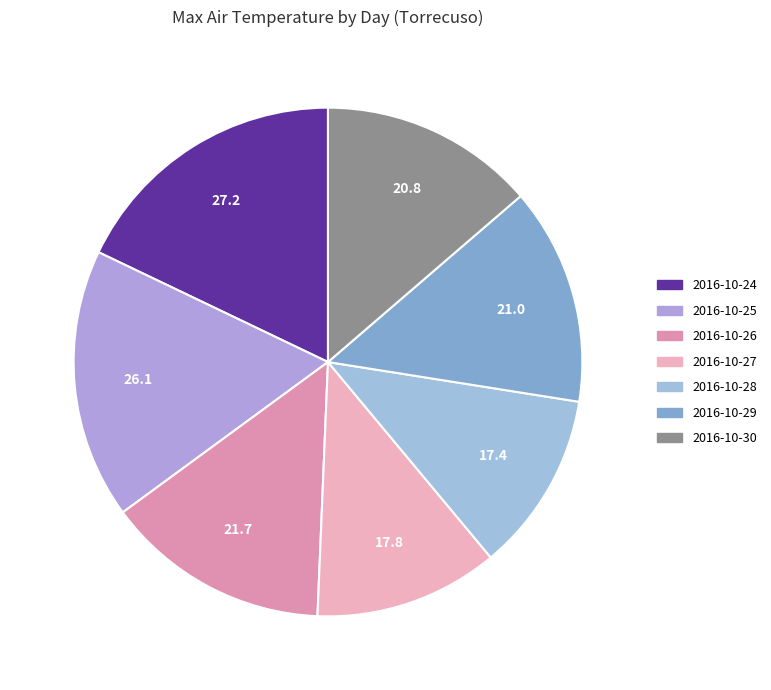

Is it true that 2016-10-29 is 14% of the pie?

True